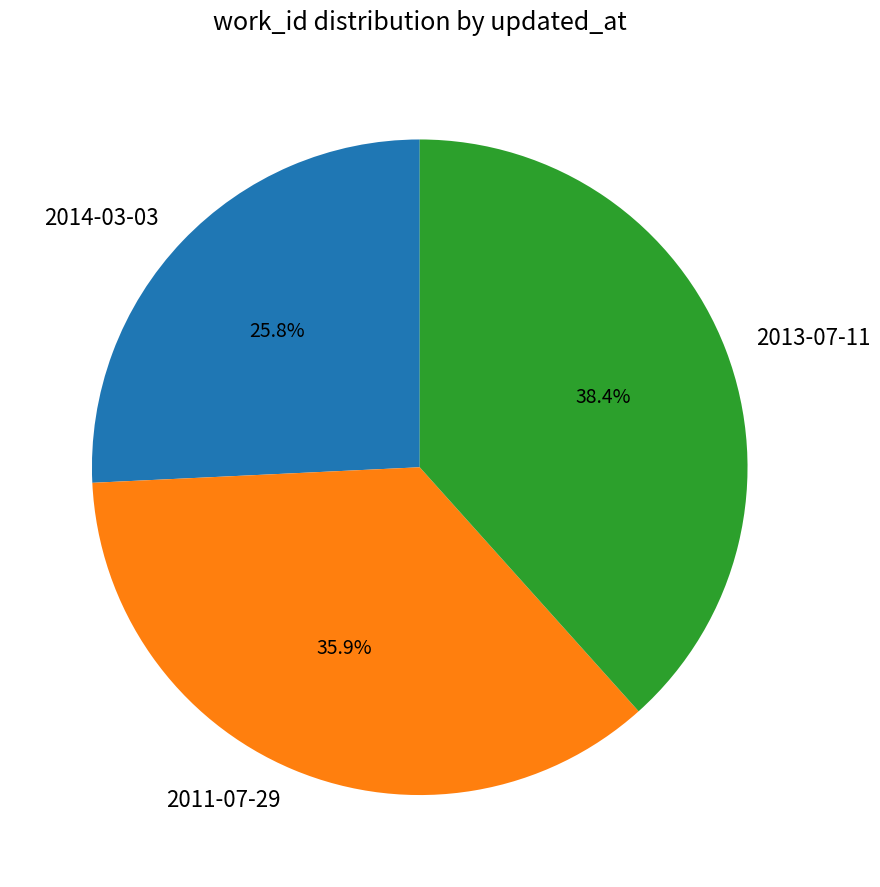

Does 2013-07-11 account for over 50% of the chart?

No